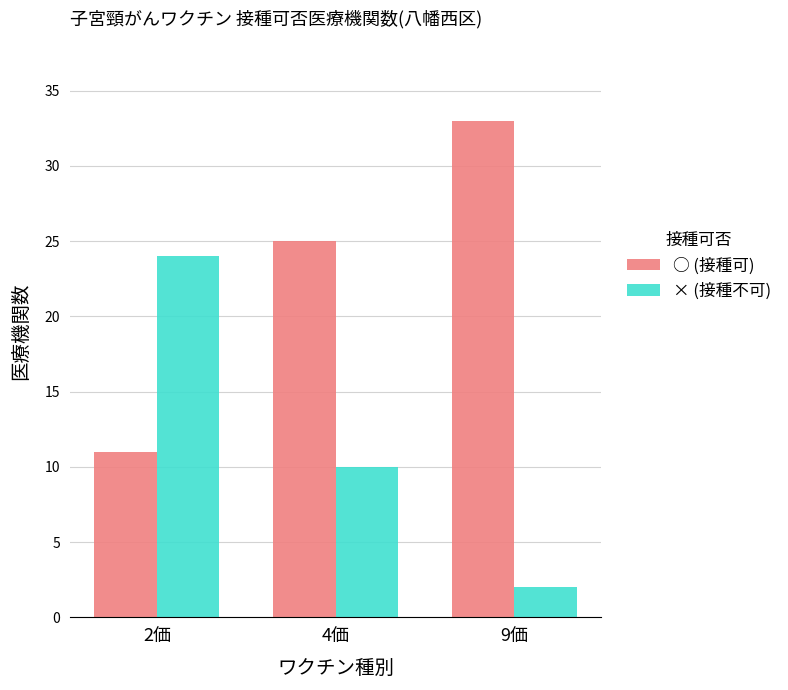

Reading right to left, list all the values displayed in this chart.

○ (接種可): 33	25	11
× (接種不可): 2	10	24